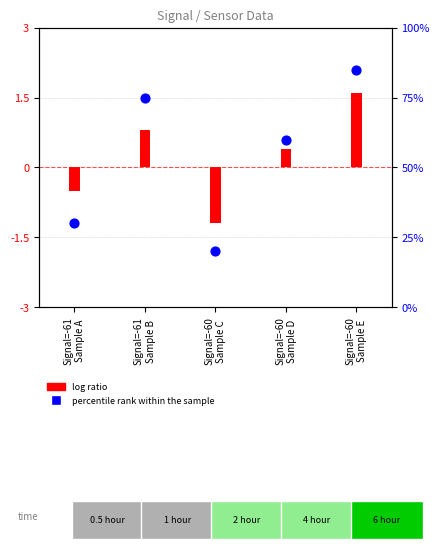

What is the total value across all series at Signal=-60
Sample C?

18.8